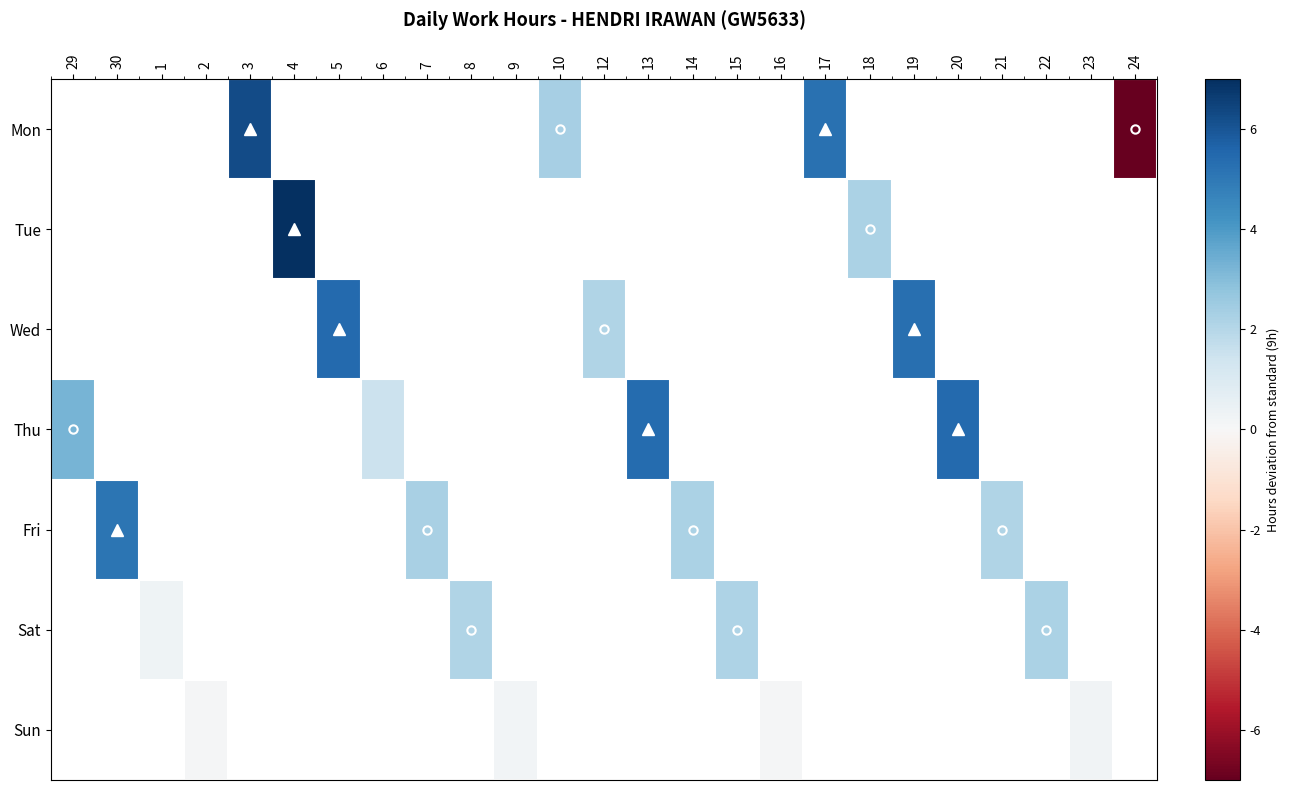

At which category does the chart reach its peak across all series?

4